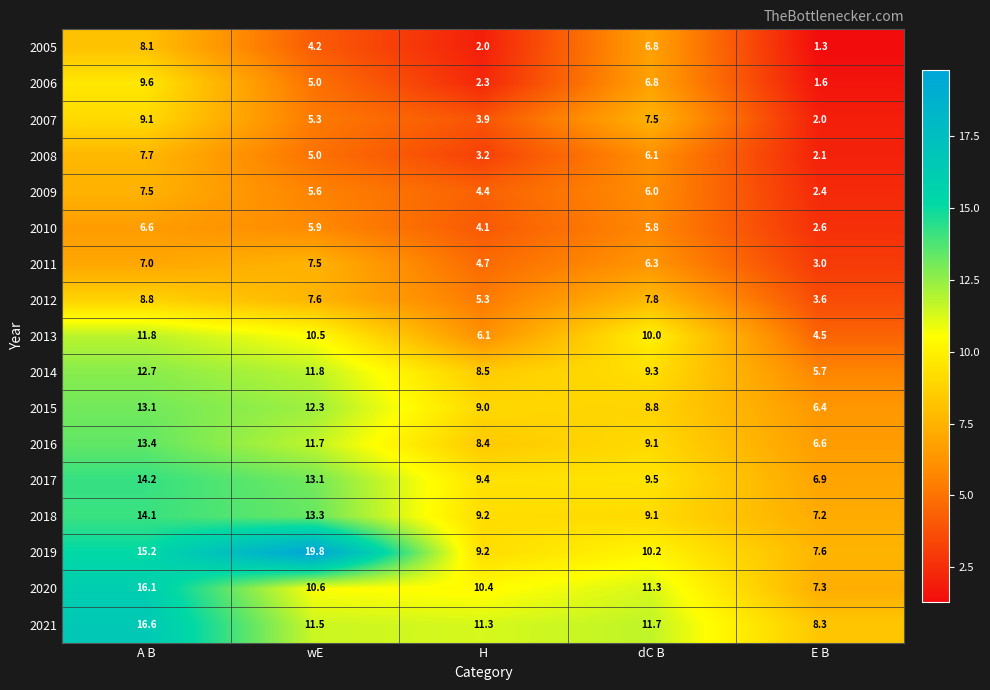

At which category is the sum across all series the highest?

A B